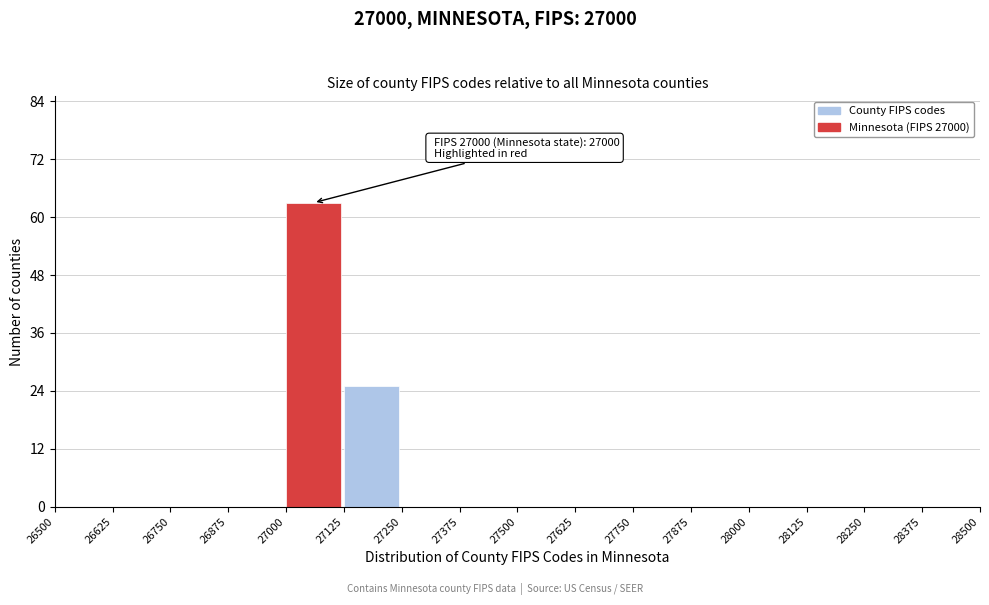

Over which range of the x-axis is the bar tallest?

27000 to 27125